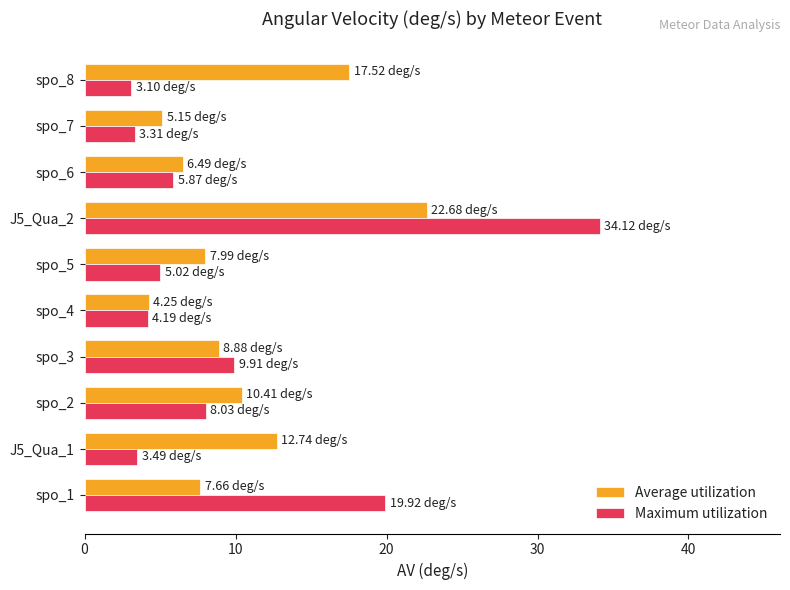

What is the sum of the Average utilization values at J5_Qua_2 and spo_4?

26.9